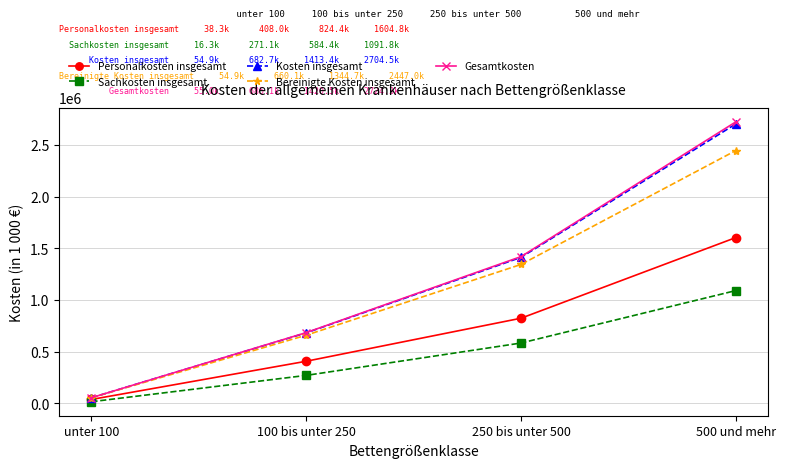

Does the chart display data point markers on the line(s)?

Yes